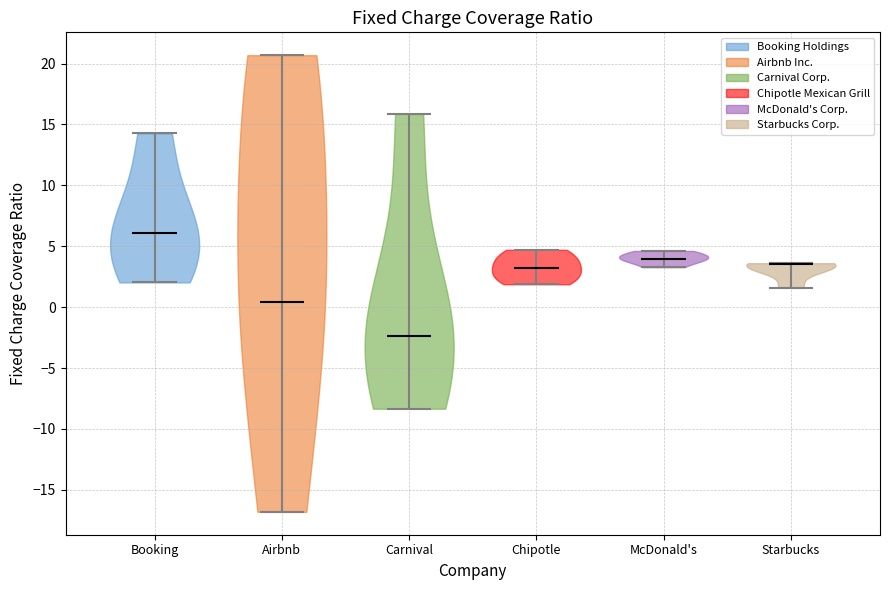

Where does the median line of the violin for Airbnb sit on the y-axis? The values are not printed on the chart, so give them approximately, as read against the axis.

0.5